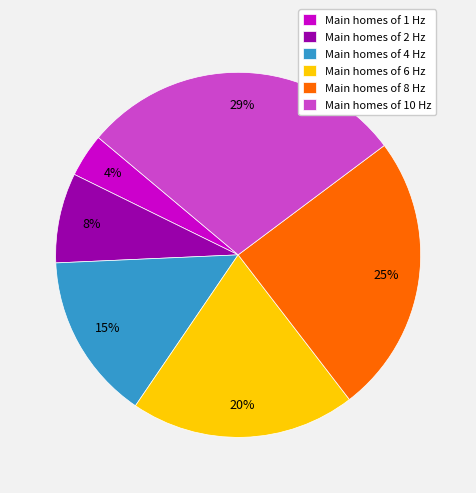

Do Main homes of 10 Hz and Main homes of 4 Hz together represent more than half of the pie?

No